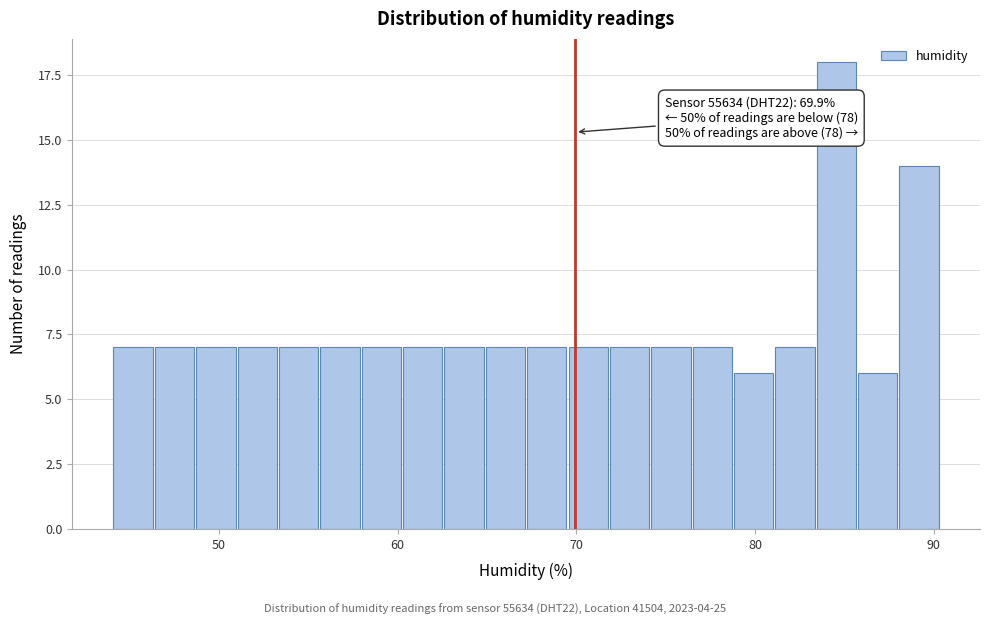

Around what value on the x-axis is the tallest bar? Give the approximate position of its centre, as read against the axis.

85